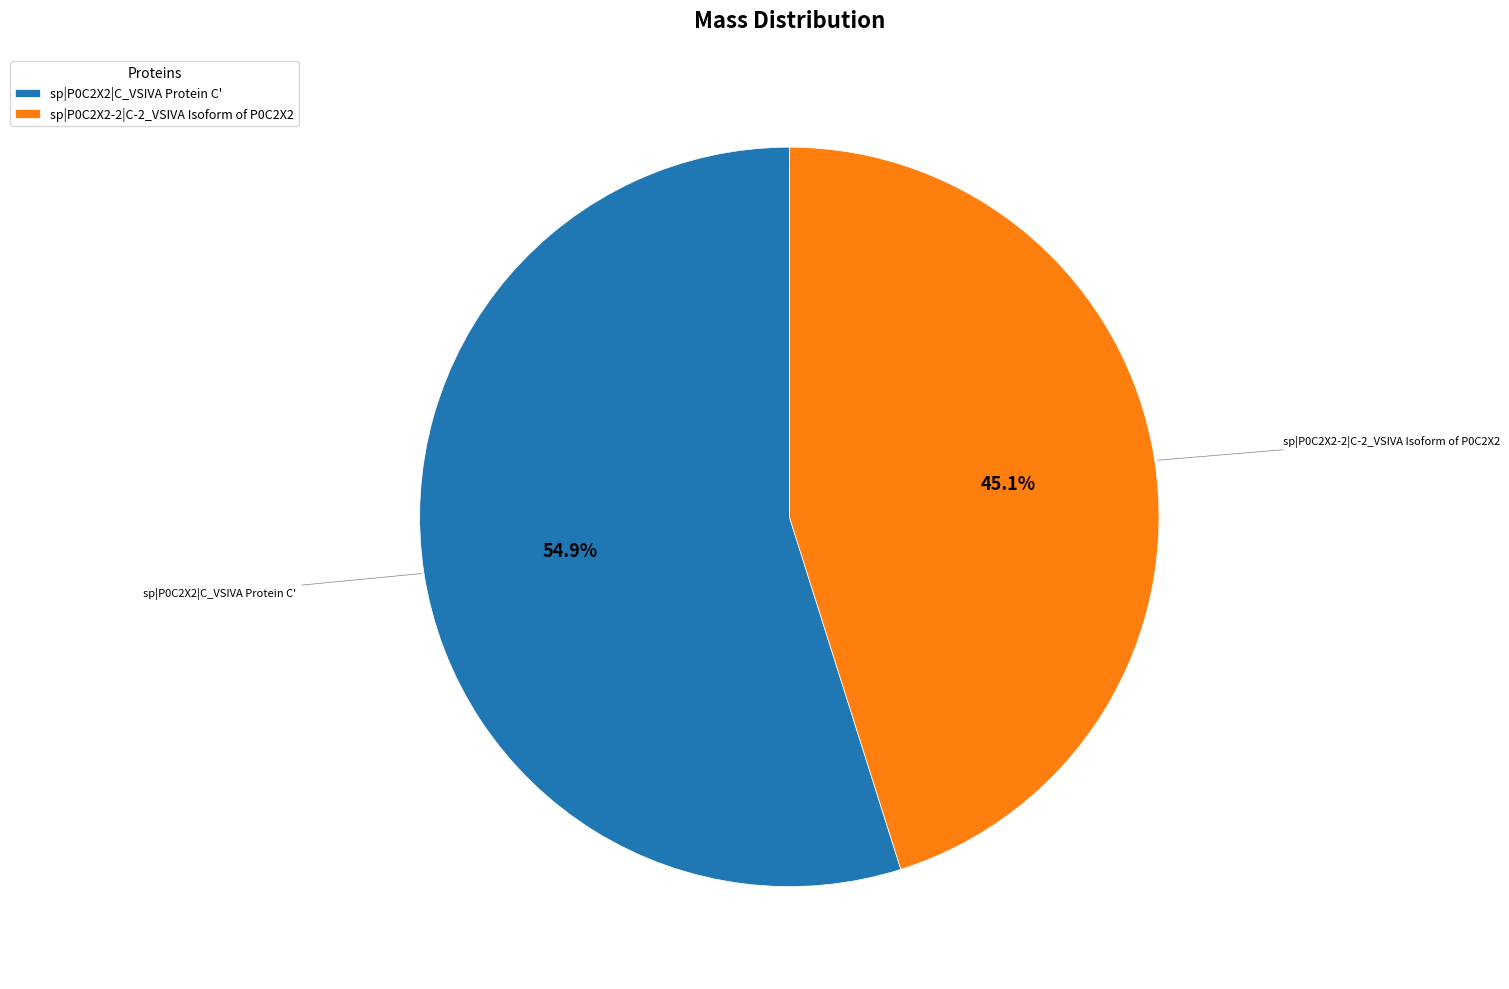

Rank the categories by value from highest to lowest.

sp|P0C2X2|C_VSIVA Protein C', sp|P0C2X2-2|C-2_VSIVA Isoform of P0C2X2